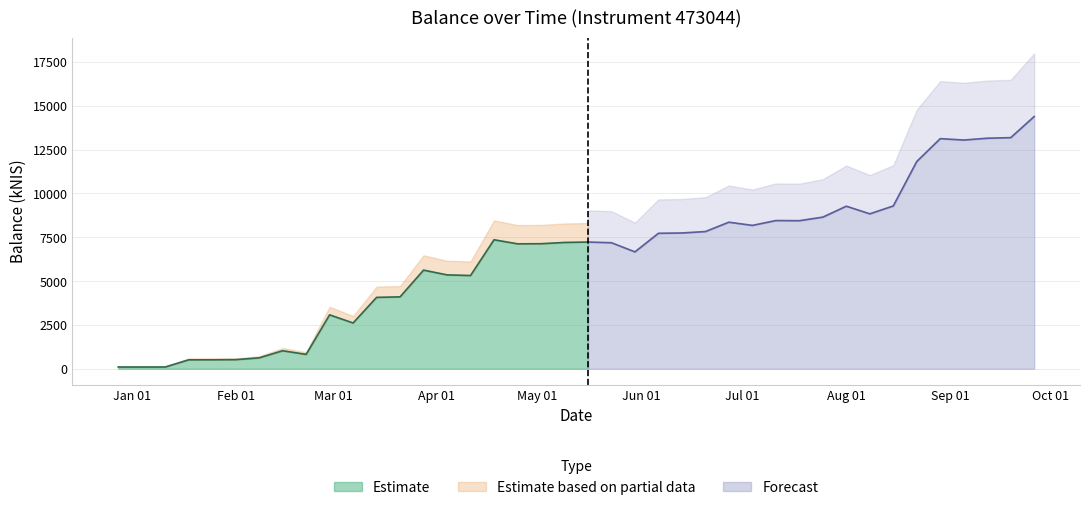

Between 2024-07-11 and 2024-04-18, which is larger?

2024-07-11